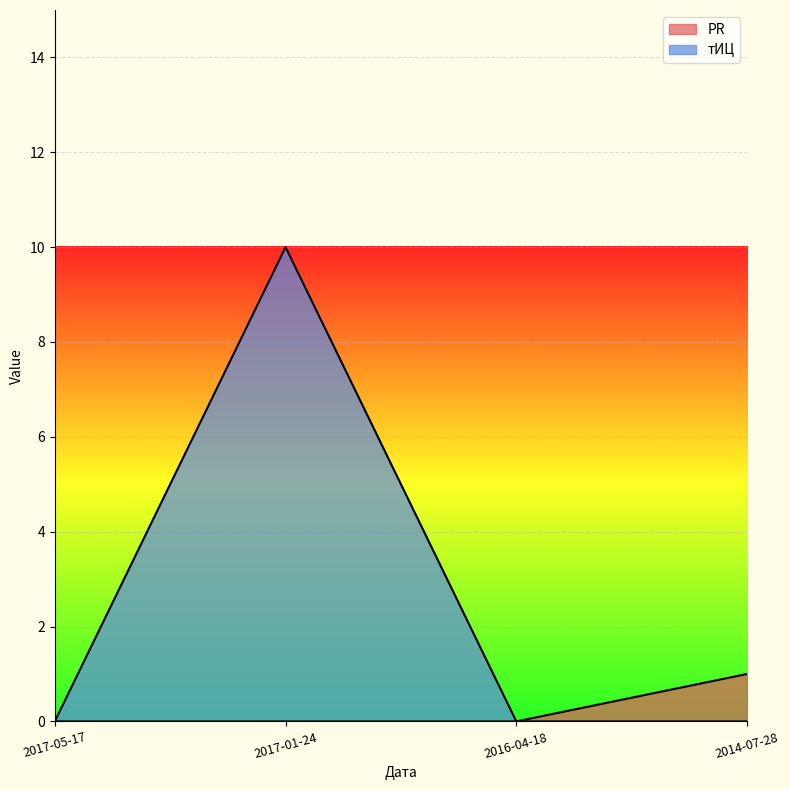

Where is тИЦ nearest to the value 5?

2017-05-17